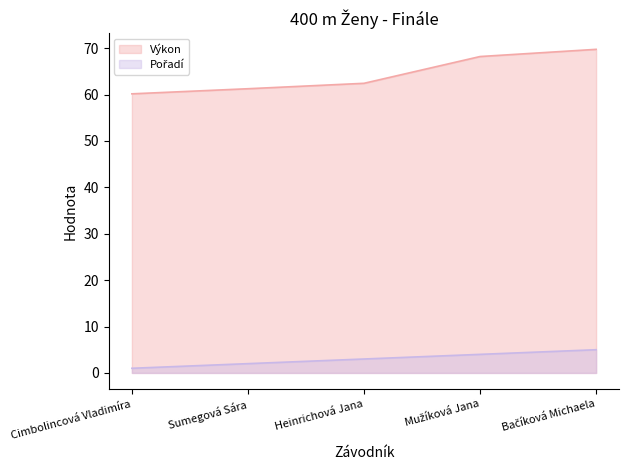

What is the difference between the second highest and second lowest values in the Pořadí series?

2.0